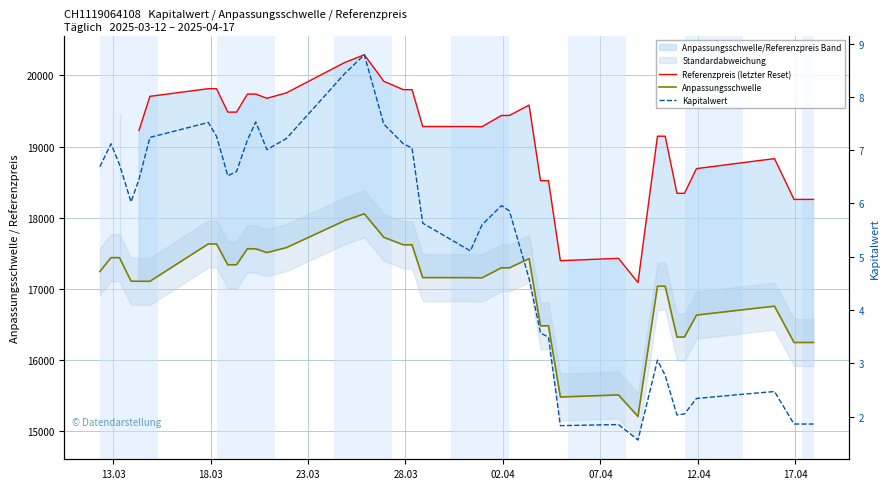

What is the maximum value for Anpassungsschwelle?

18056.2